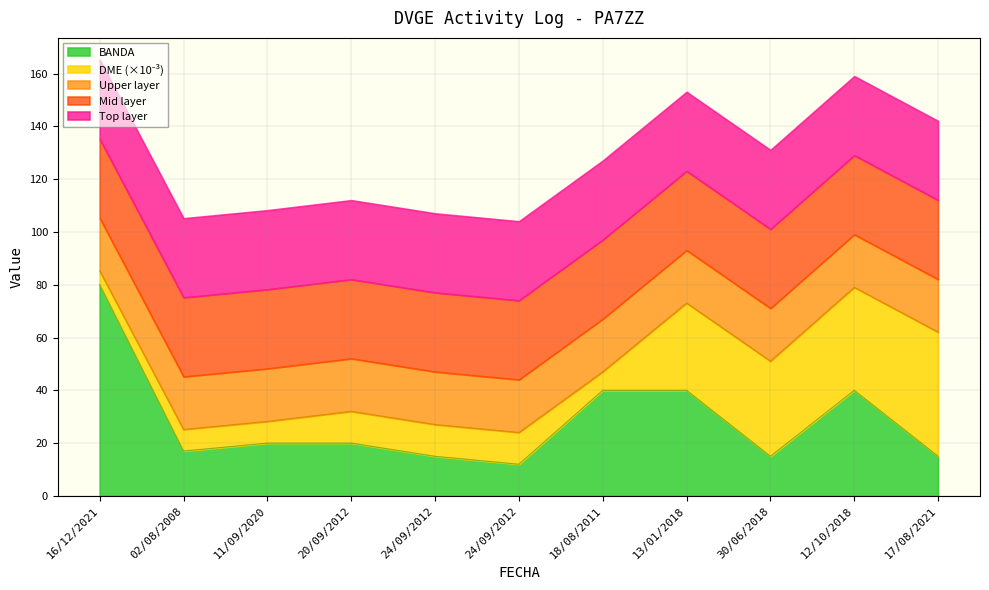

Reading left to right, extract all data points from this chart.

80	17	20	20	15	12	40	40	15	40	15